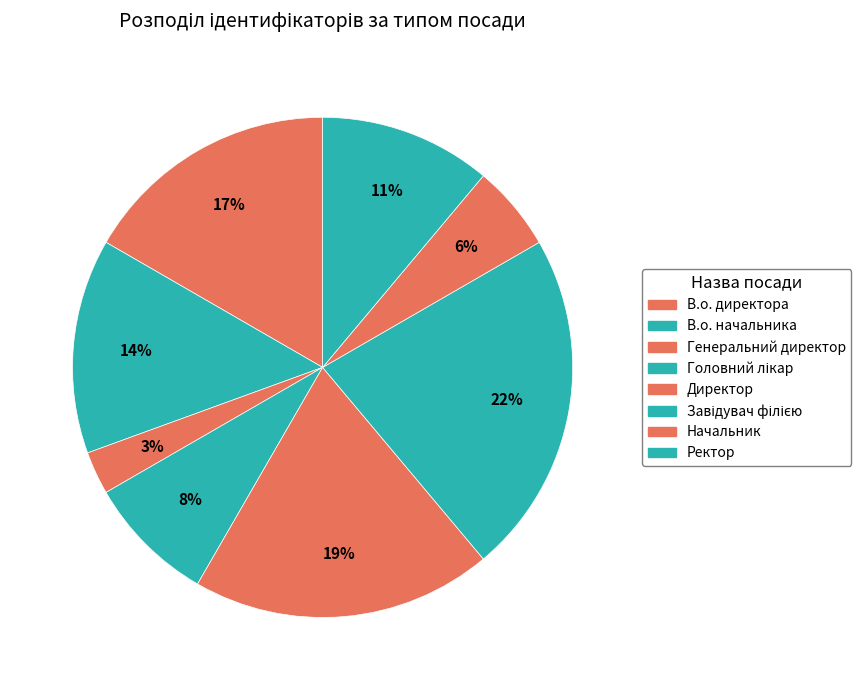

The Головний лікар slice represents 2% of the pie. True or false?

False